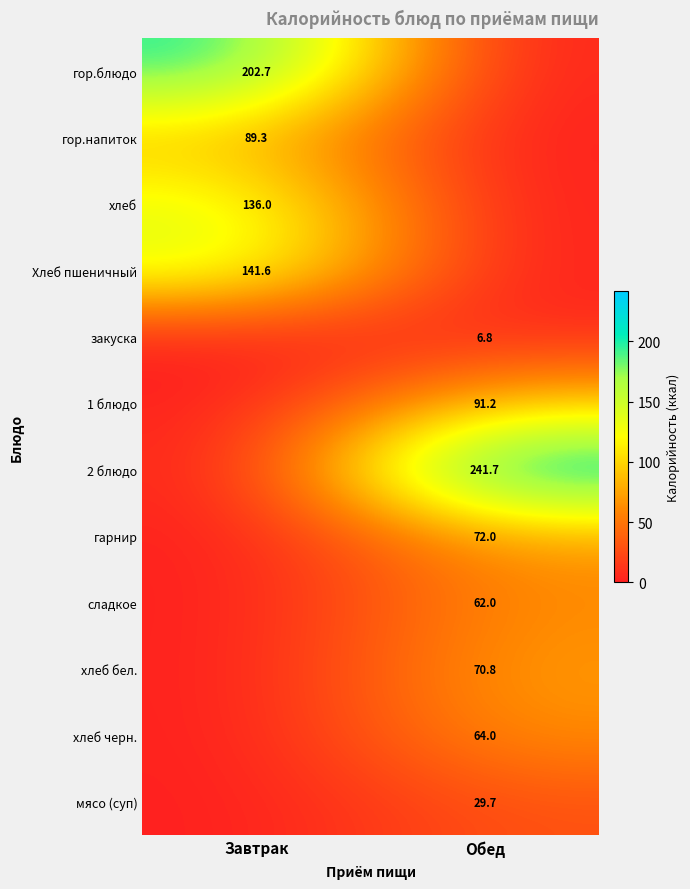

The value of гор.напиток at Завтрак is 89.3. True or false?

True